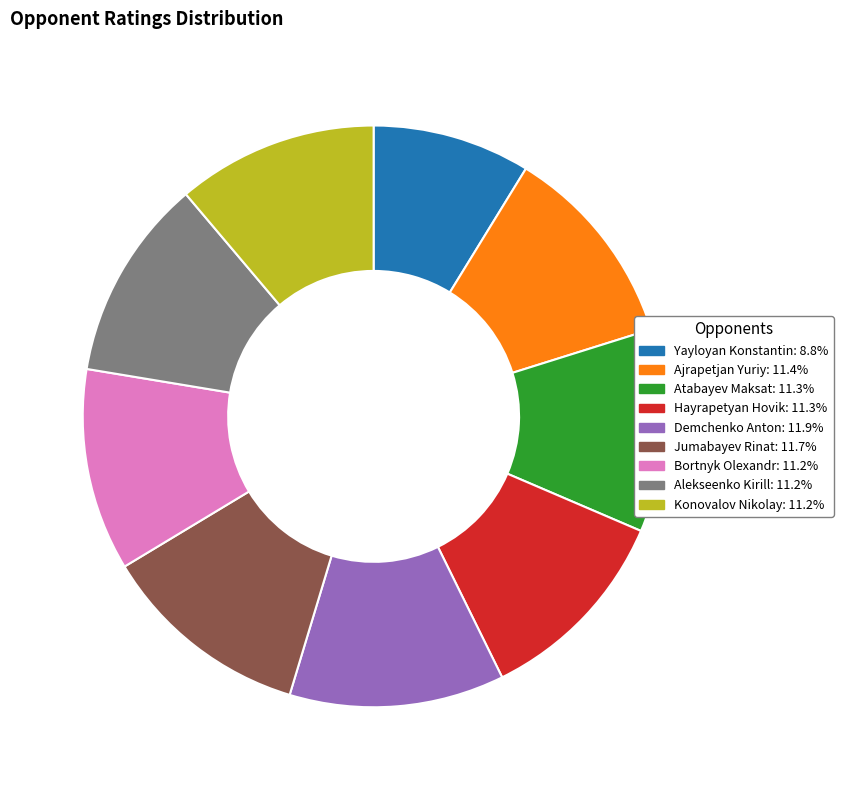

True or false: Ajrapetjan Yuriy accounts for 20% of the total.

False